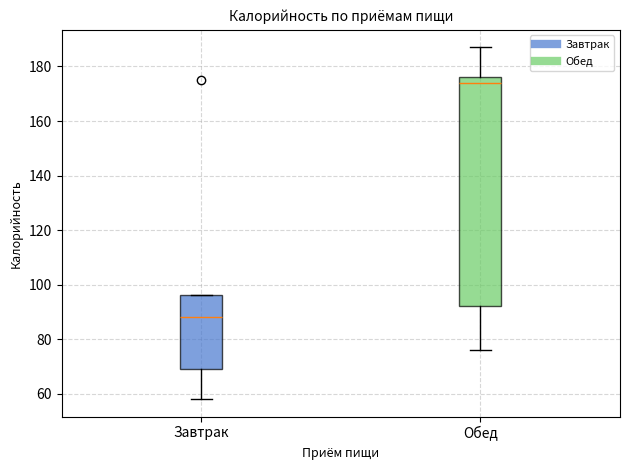

Which box's median line is the lowest?

Завтрак